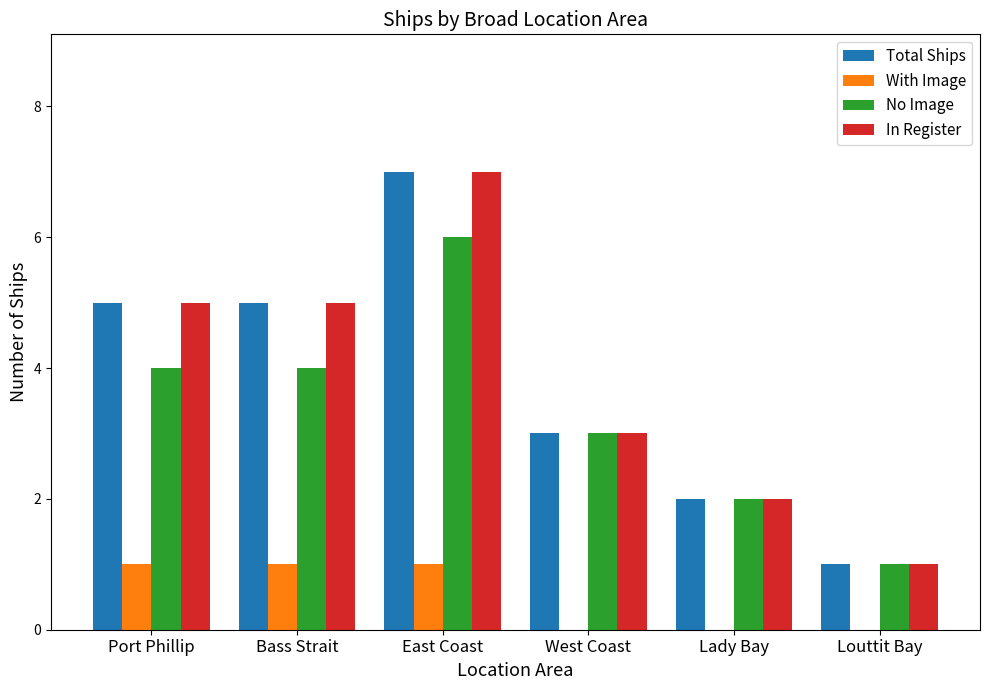

How many groups of bars are there?

6